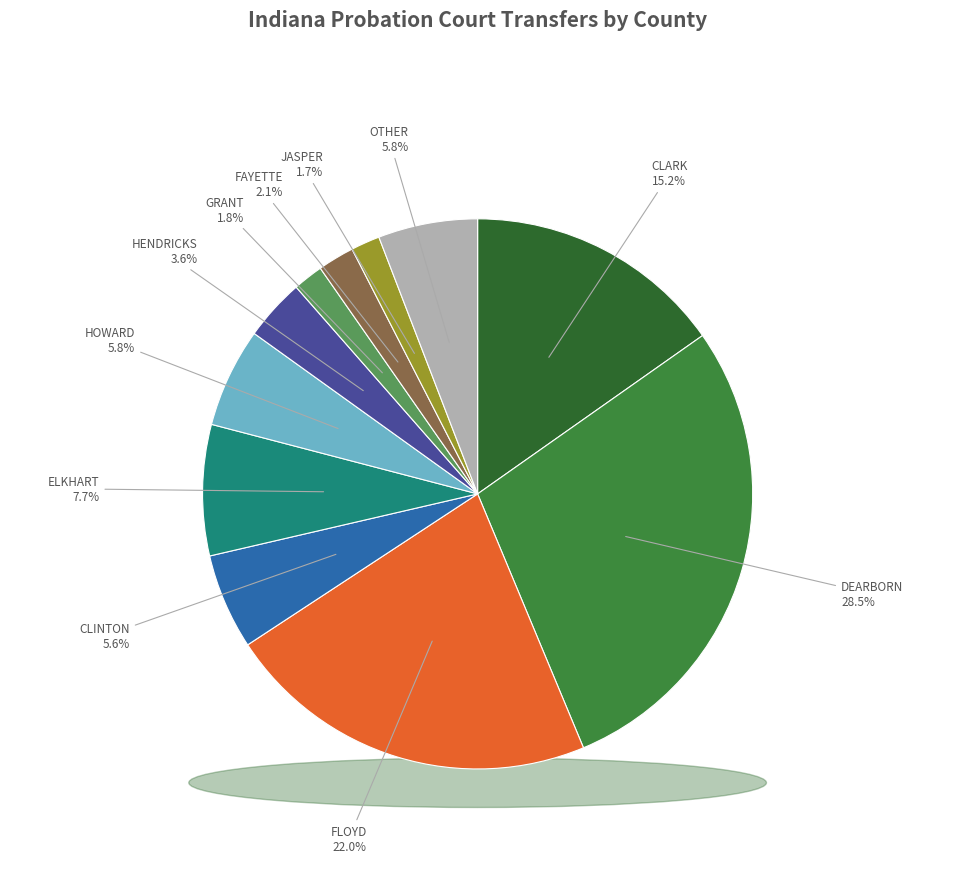

Is there any slice that represents more than half of the pie?

No